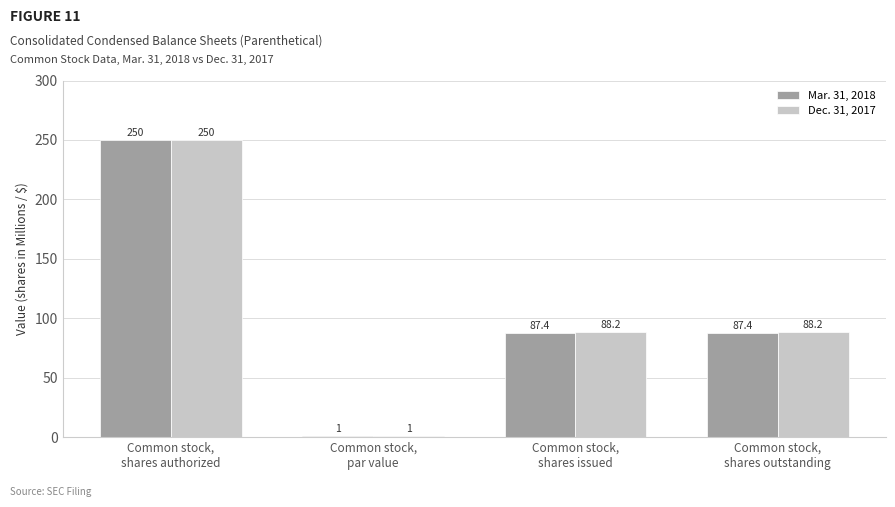

List the series in order of their overall mean, highest first.

Dec. 31, 2017, Mar. 31, 2018